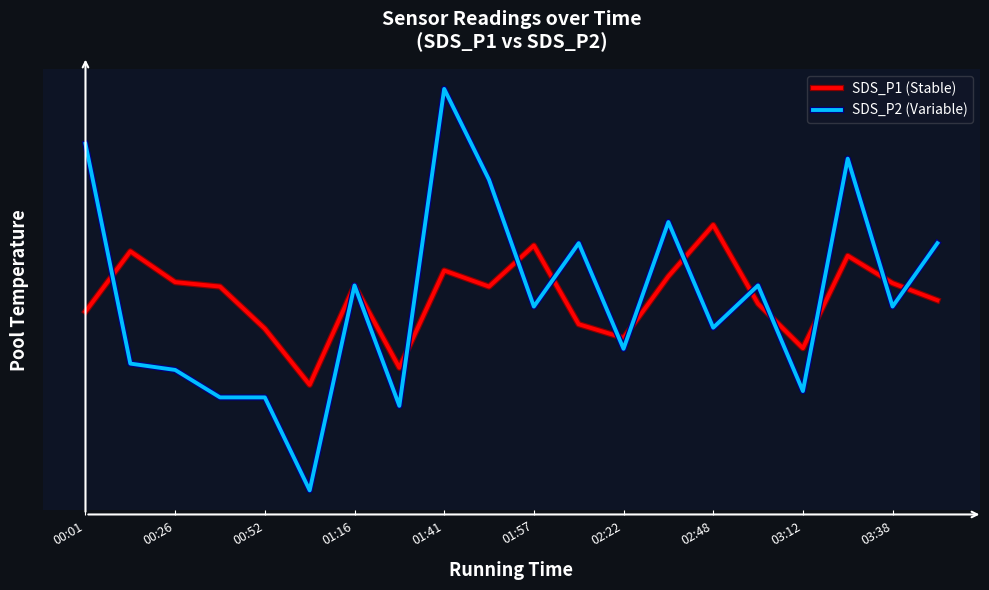

Does the chart display data point markers on the line(s)?

No